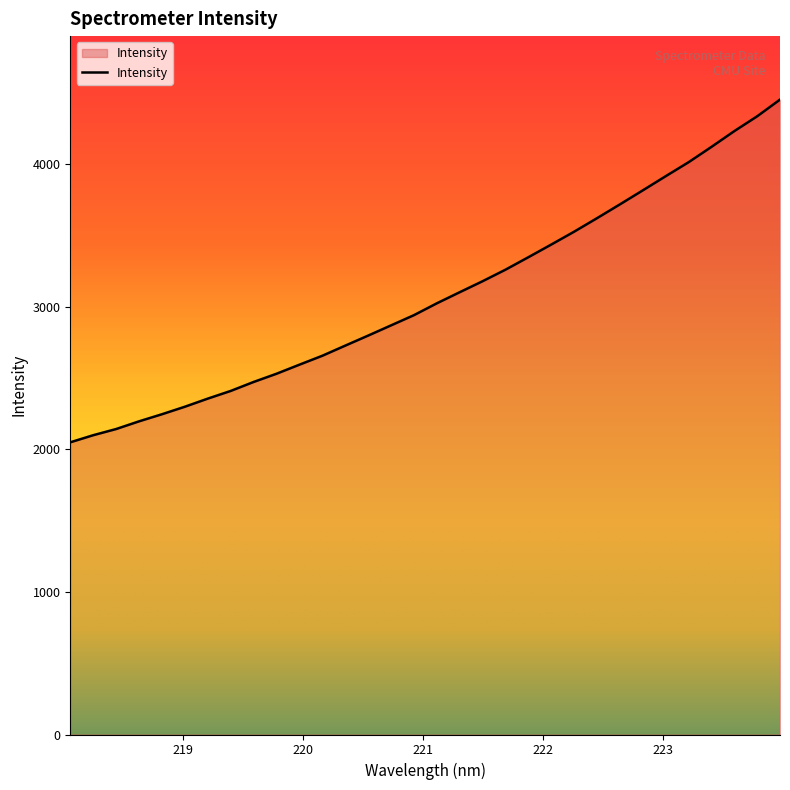

What is the minimum value shown in the chart?

2048.9